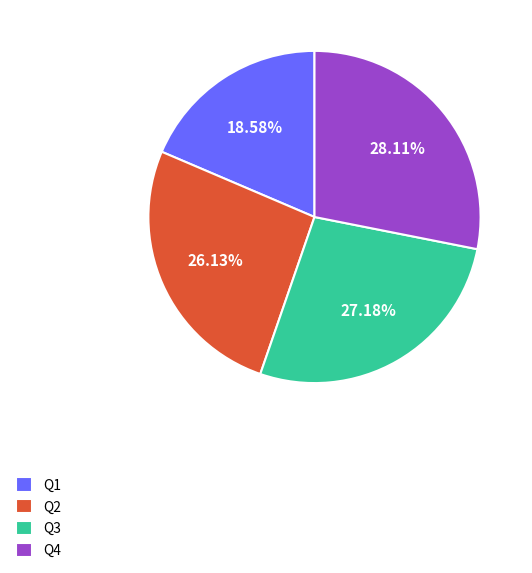

To the nearest percent, what is the average slice percentage?

25%